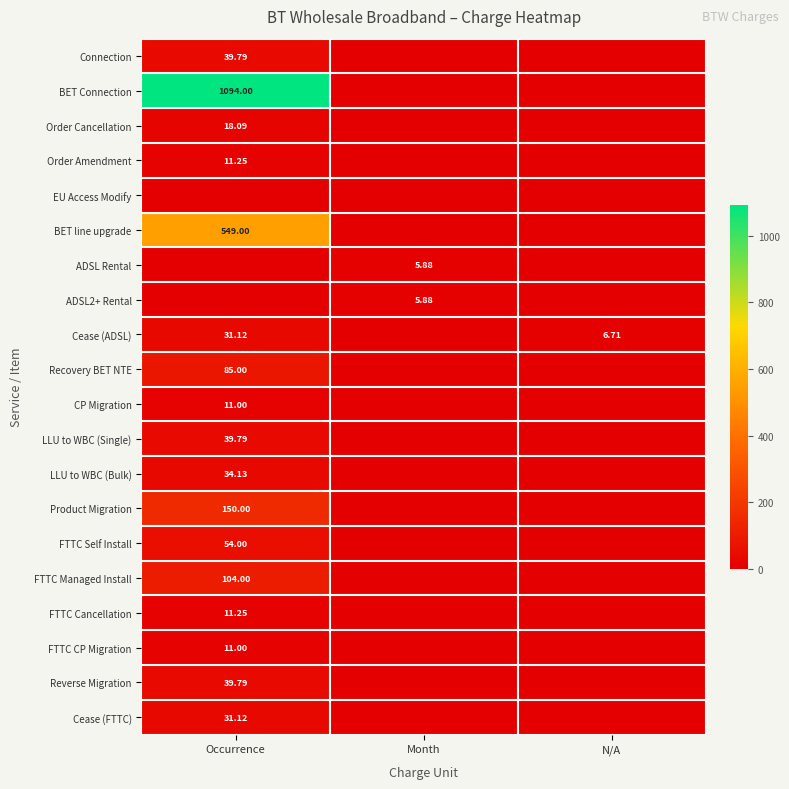

Count the ADSL2+ Rental values in the range 0 to 5.

2